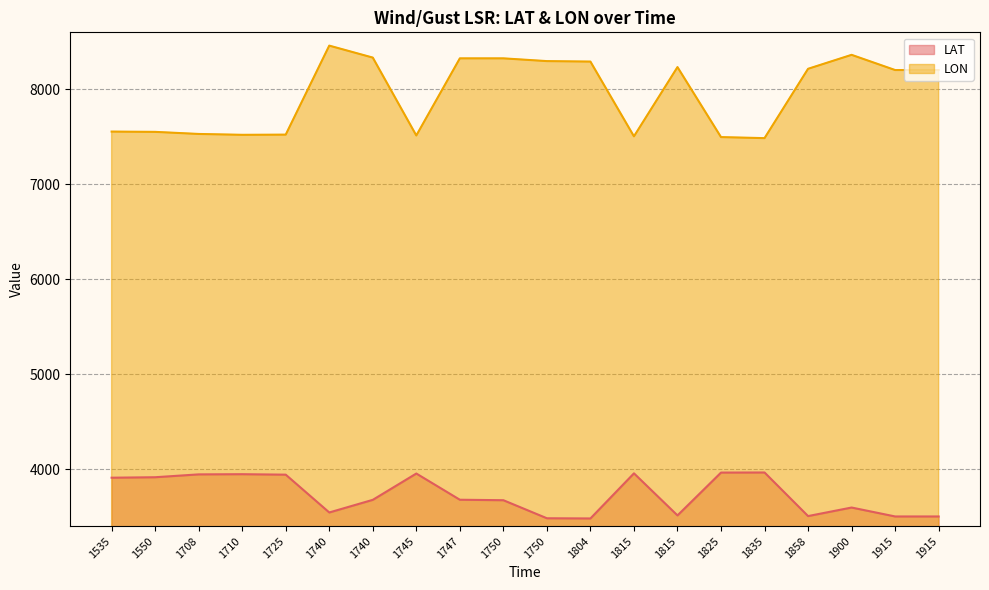

True or false: LON and LAT cross at least once.

False